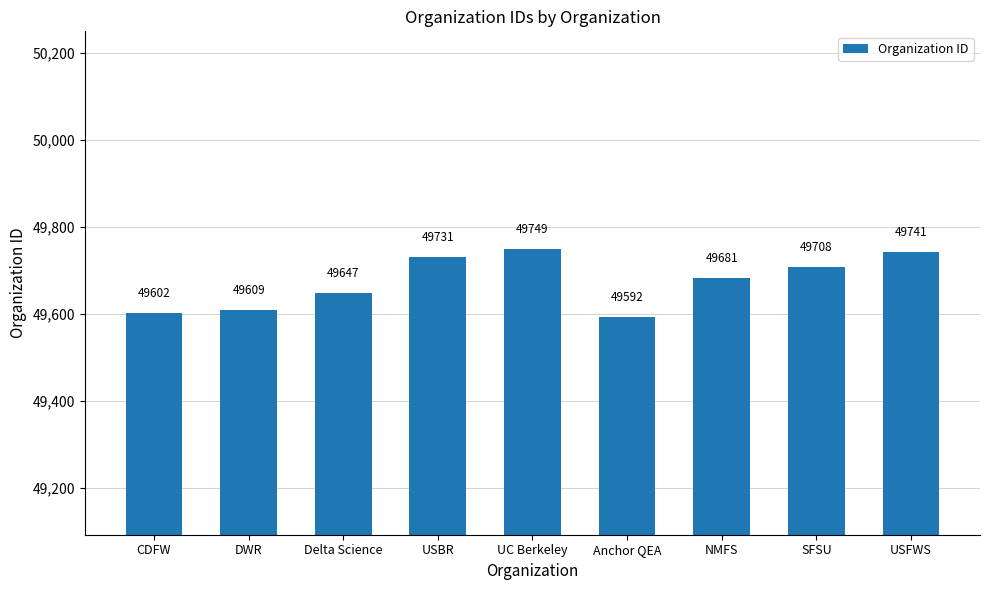

Reading right to left, transcribe all the data shown in this chart.

49741	49708	49681	49592	49749	49731	49647	49609	49602